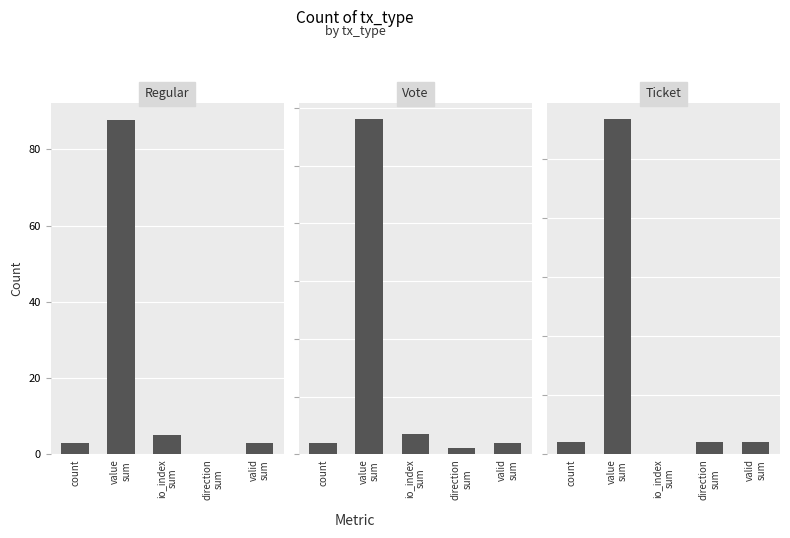

At which label does Ticket first exceed 1?

value
sum